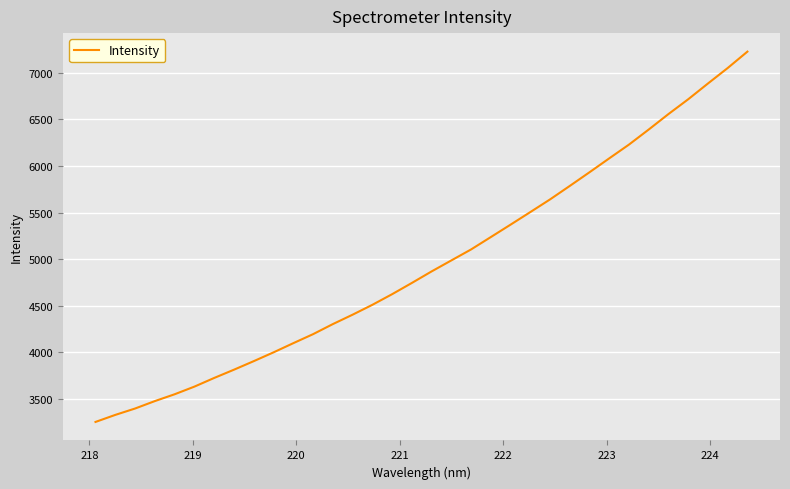

What is the difference between the maximum and minimum values?

3973.0